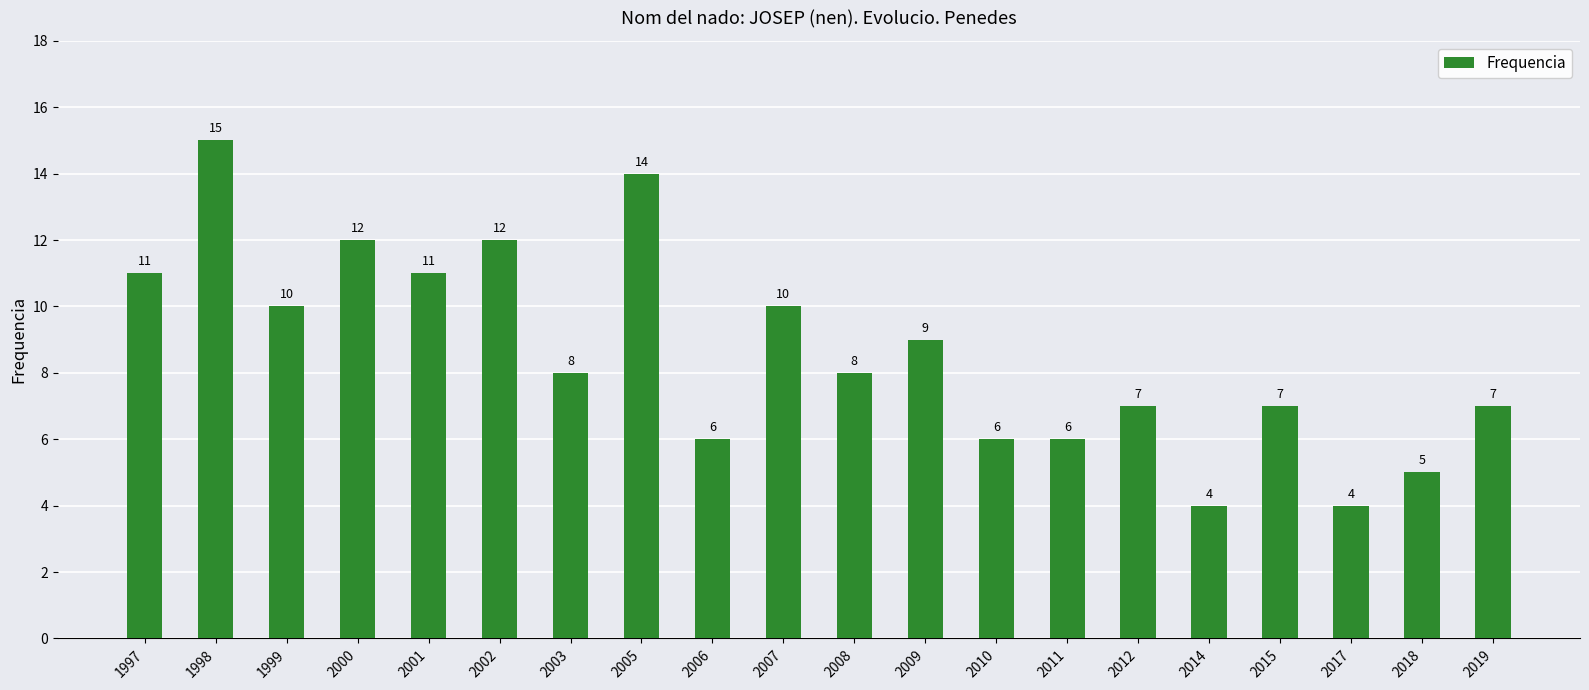

How many distinct data groups are displayed?

1